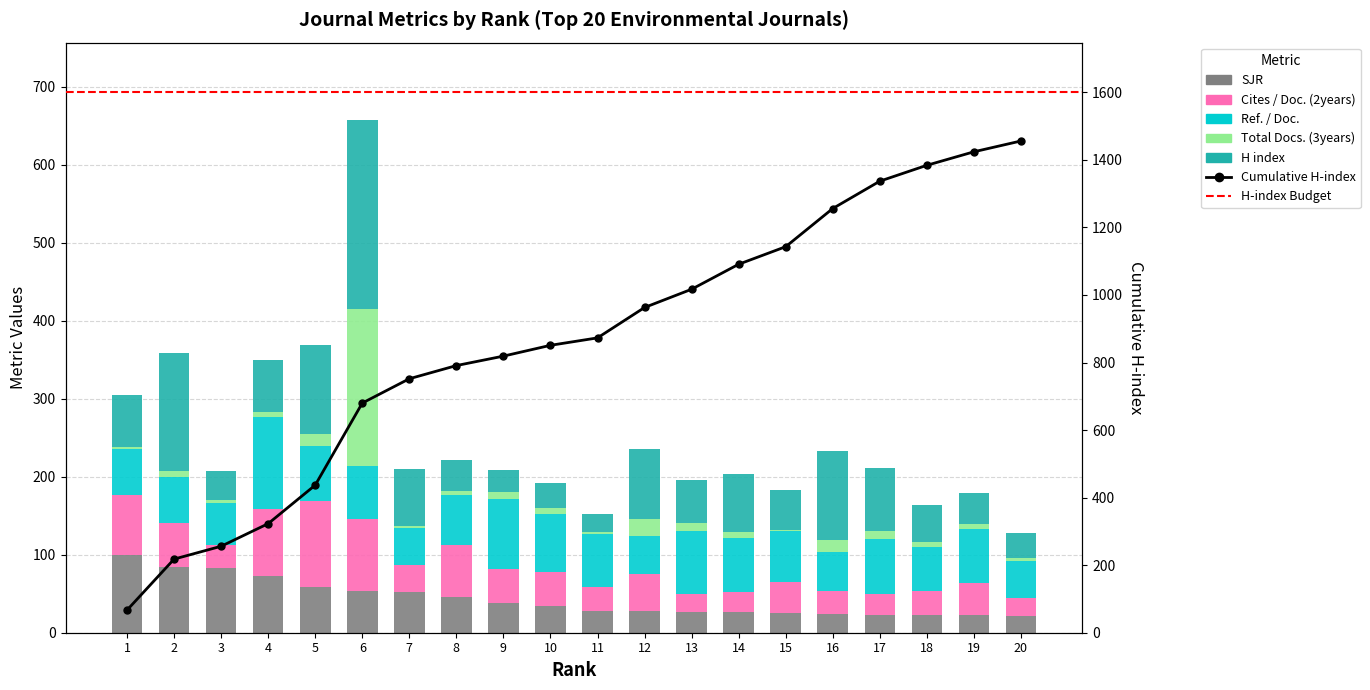

Where is SJR nearest to the value 60?

5